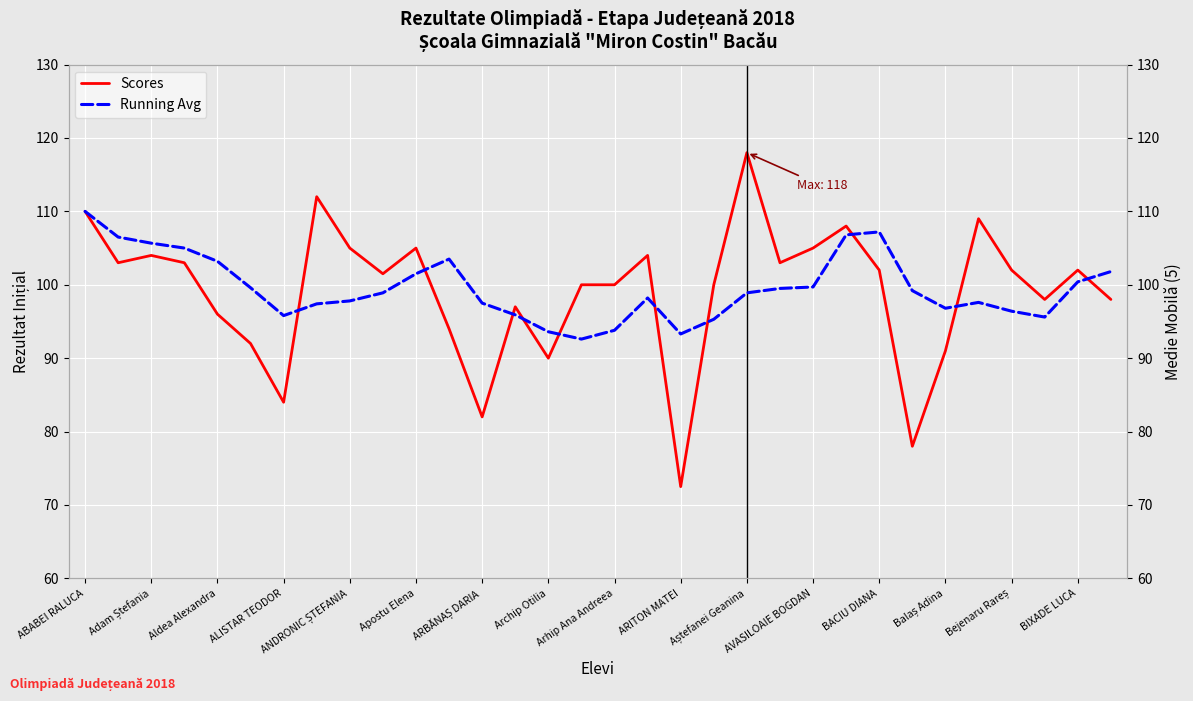

True or false: Scores has more than 1 points higher than both neighbors.

True